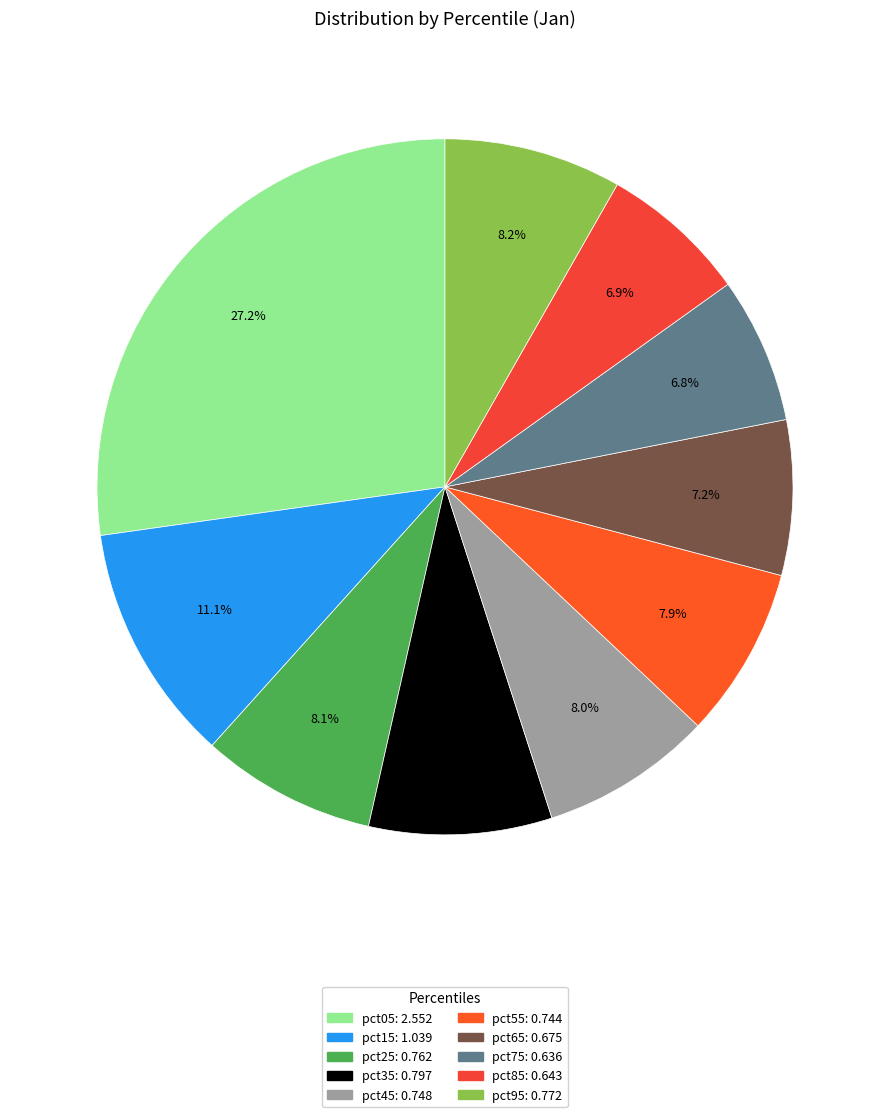

To the nearest percent, what is the average slice percentage?

10%